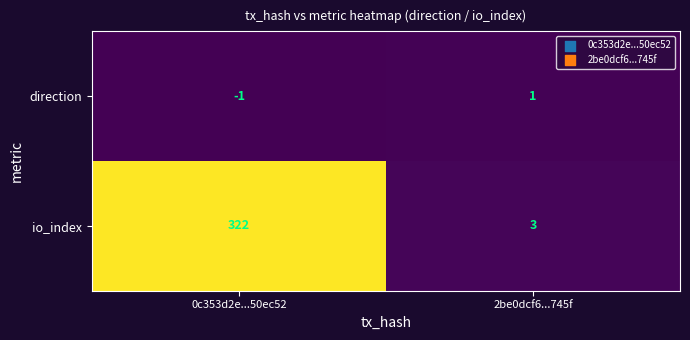

Reading right to left, extract all data points from this chart.

direction: 2be0dcf6...745f=1	0c353d2e...50ec52=-1
io_index: 2be0dcf6...745f=3	0c353d2e...50ec52=322